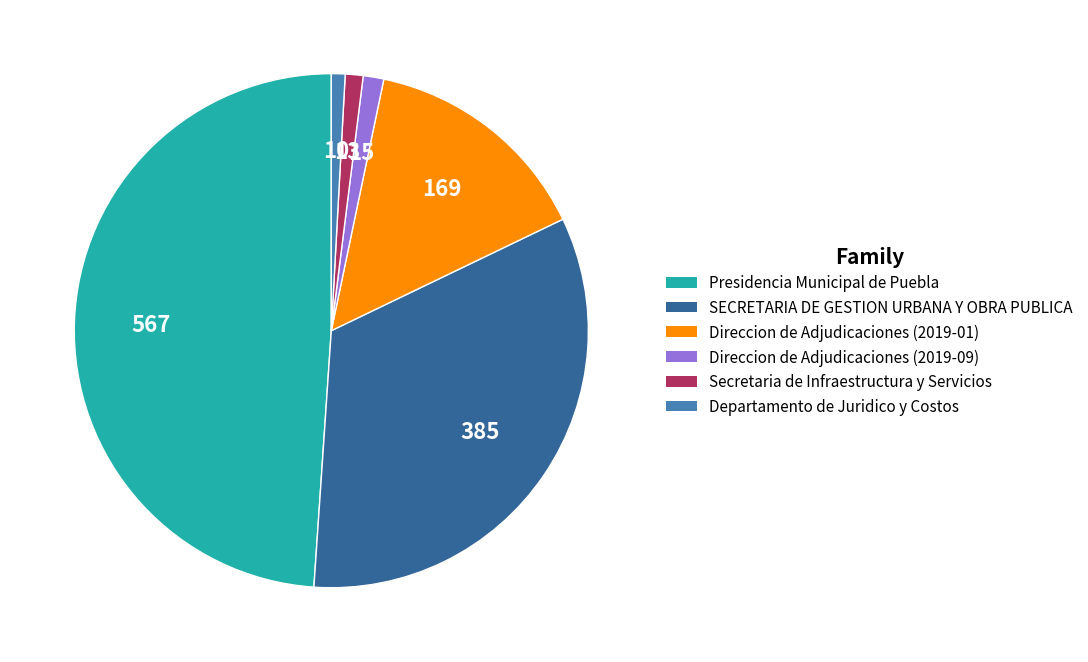

Which category has the biggest portion of the pie?

Presidencia Municipal de Puebla